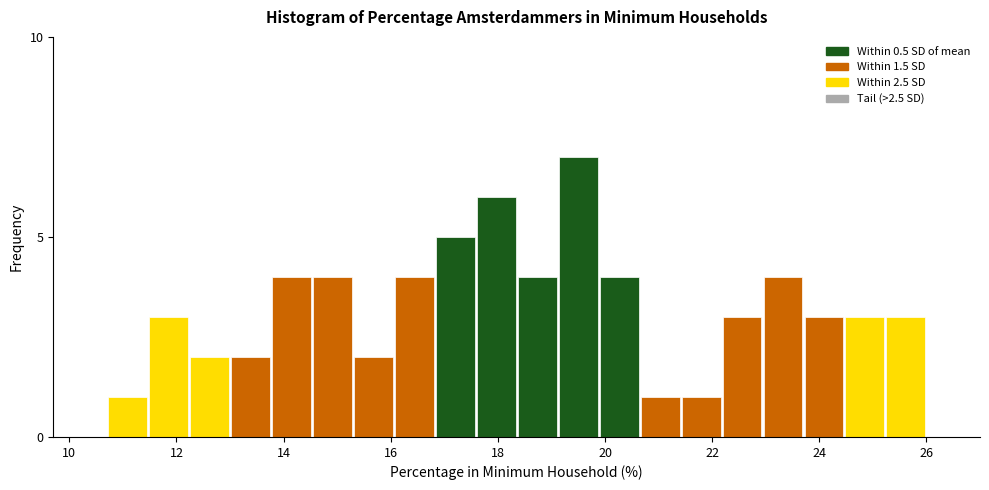

Read against the x-axis, roughly where is the centre of the tallest bar?

19.4